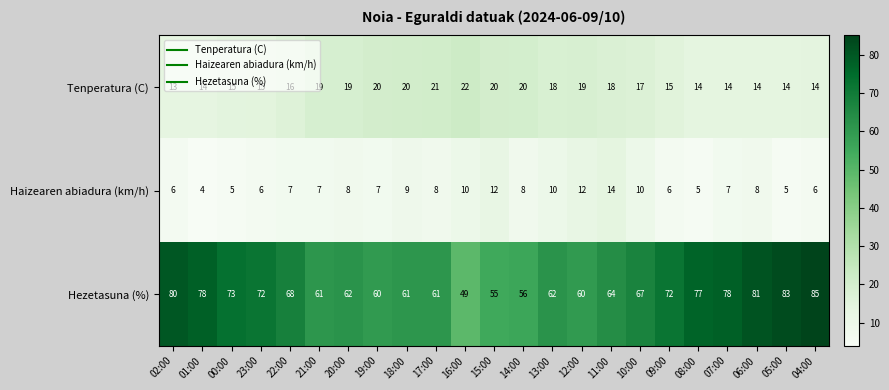

What is the total value across all series at 22:00?

91